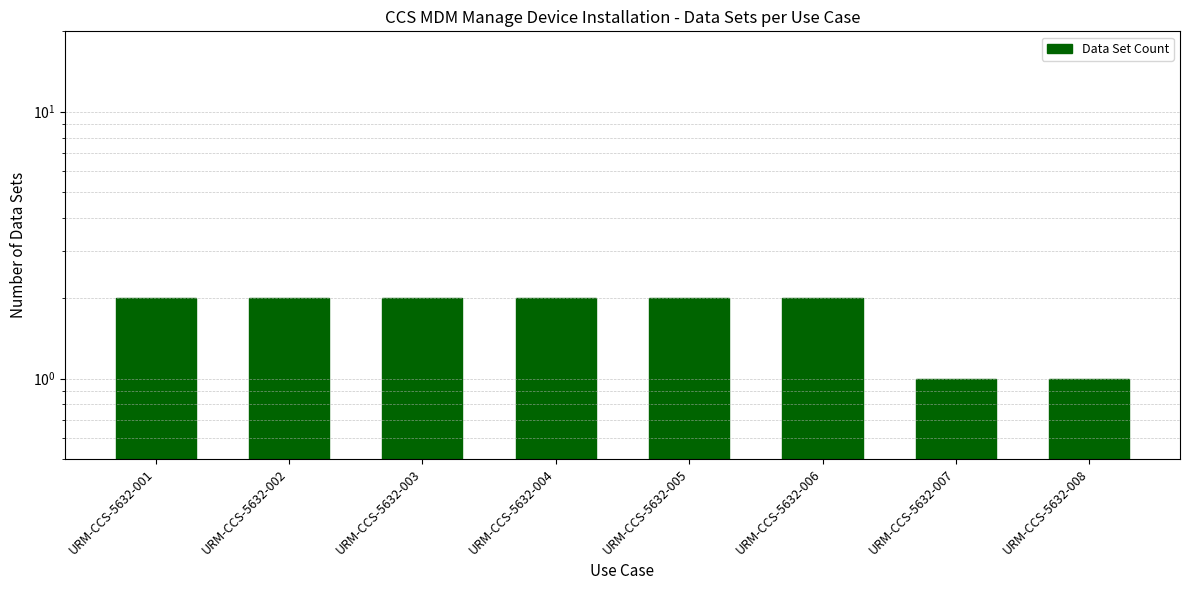

Reading right to left, transcribe all the data shown in this chart.

1	1	2	2	2	2	2	2